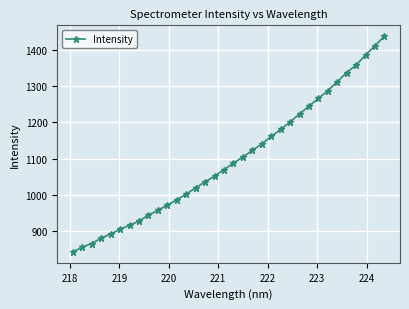

What is the greatest value displayed?

1439.2